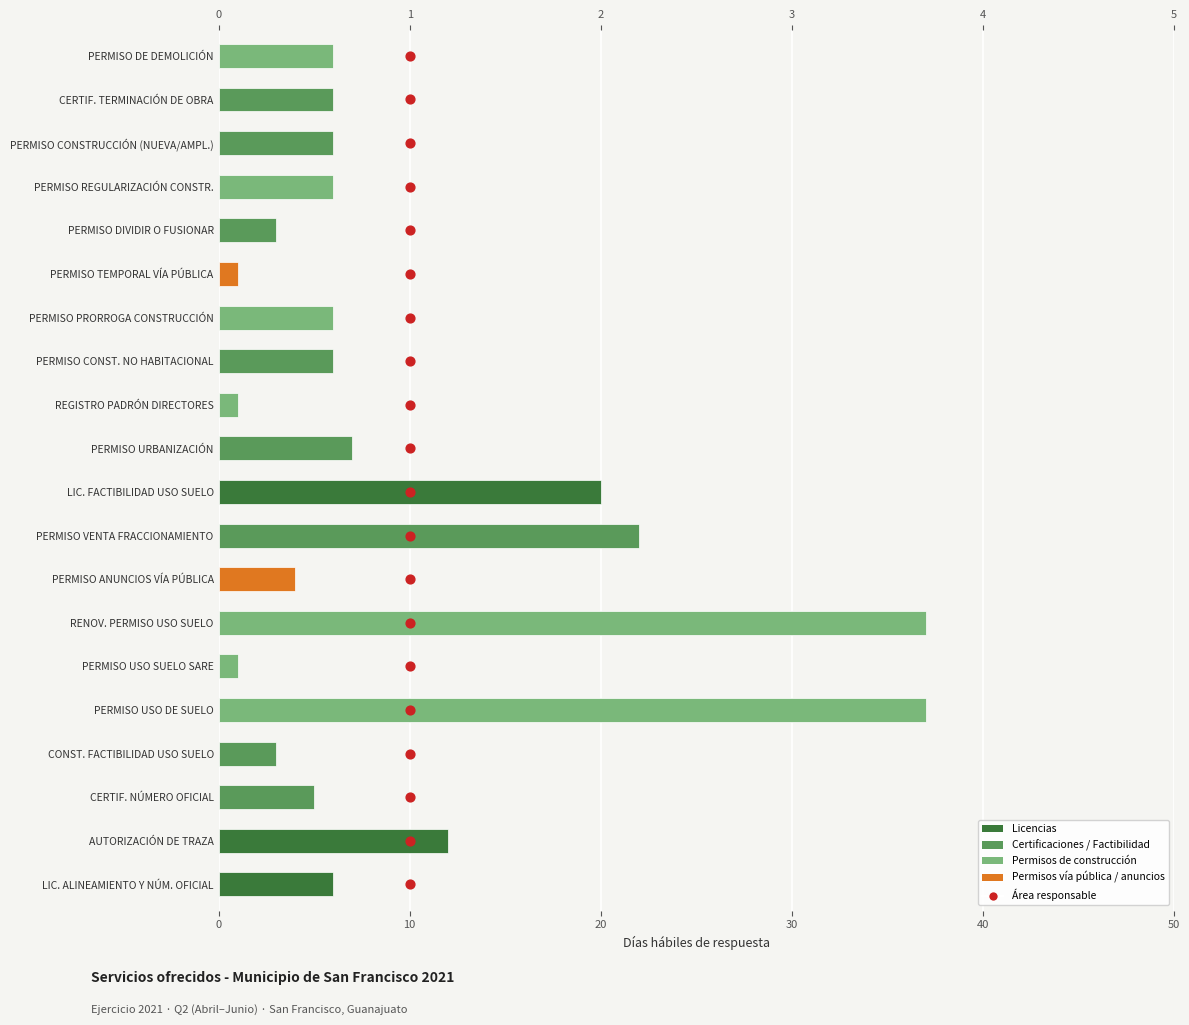

Which series has the largest Y range (max minus min)?

Tiempo de respuesta (días hábiles)